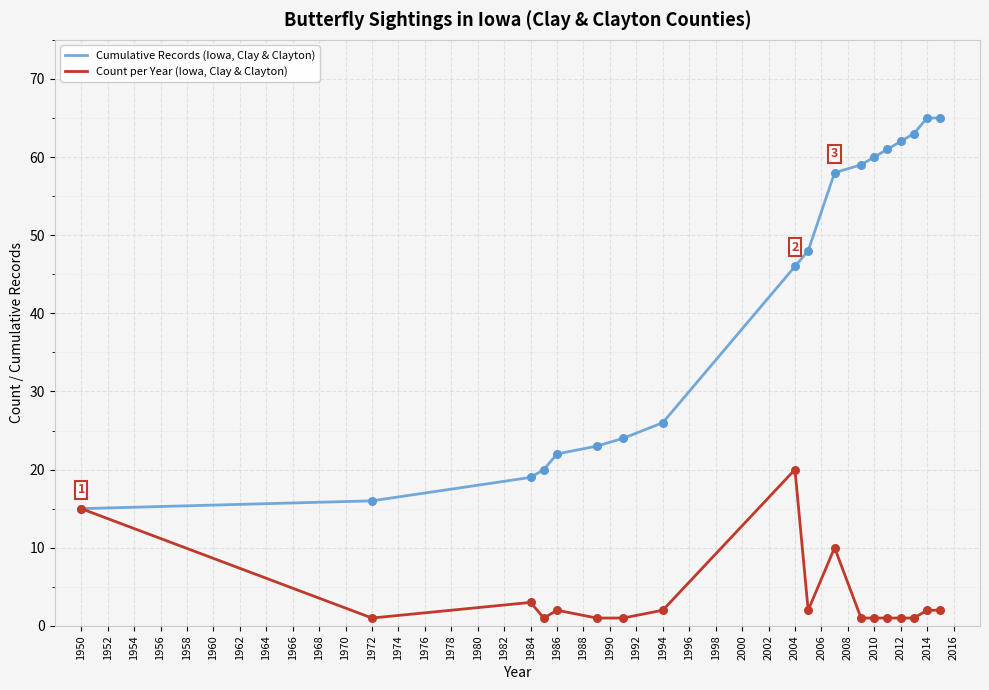

Which series has the largest total across all categories?

Cumulative Records (Iowa, Clay & Clayton)